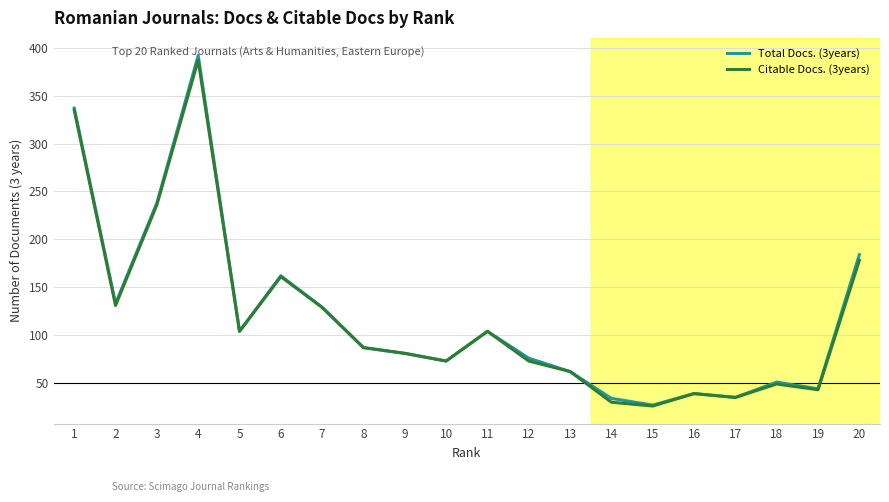

In Citable Docs. (3years), how many points are lower than both neighbors (excluding endpoints)?

6